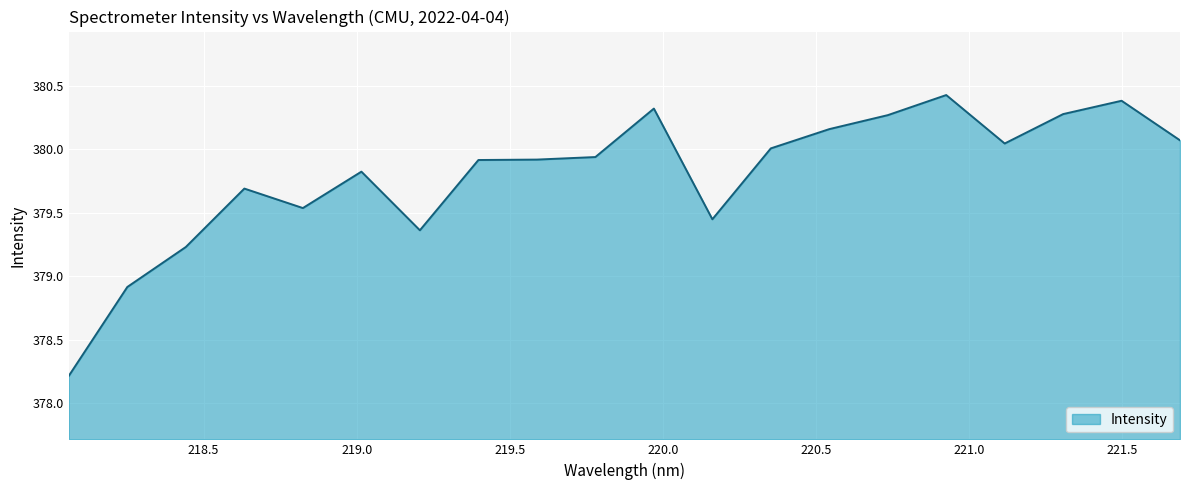

True or false: there are more than 1 points higher than both neighbors.

True